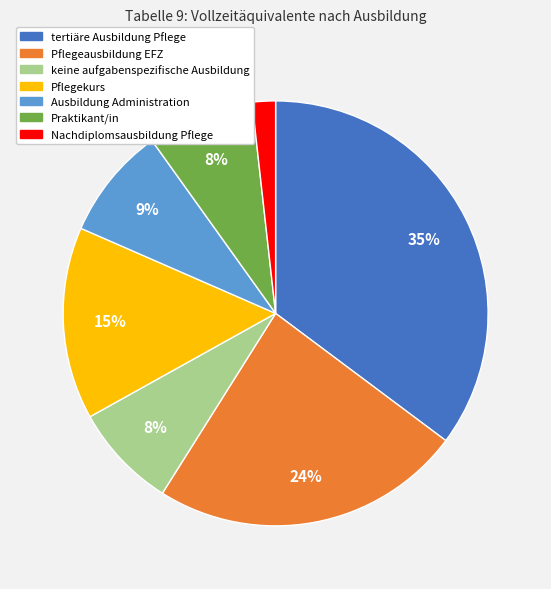

Is it true that Praktikant/in is 1% of the pie?

False